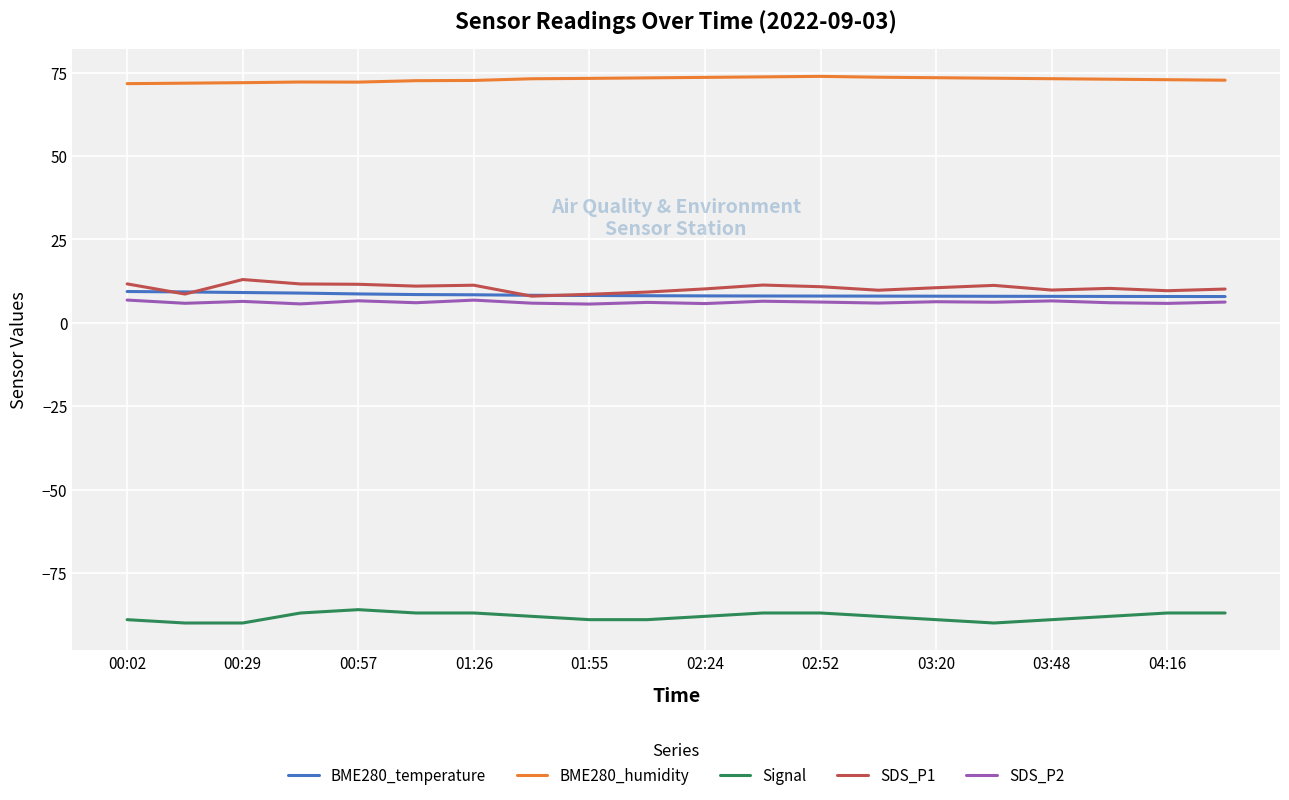

True or false: SDS_P1 and BME280_humidity cross at least once.

False